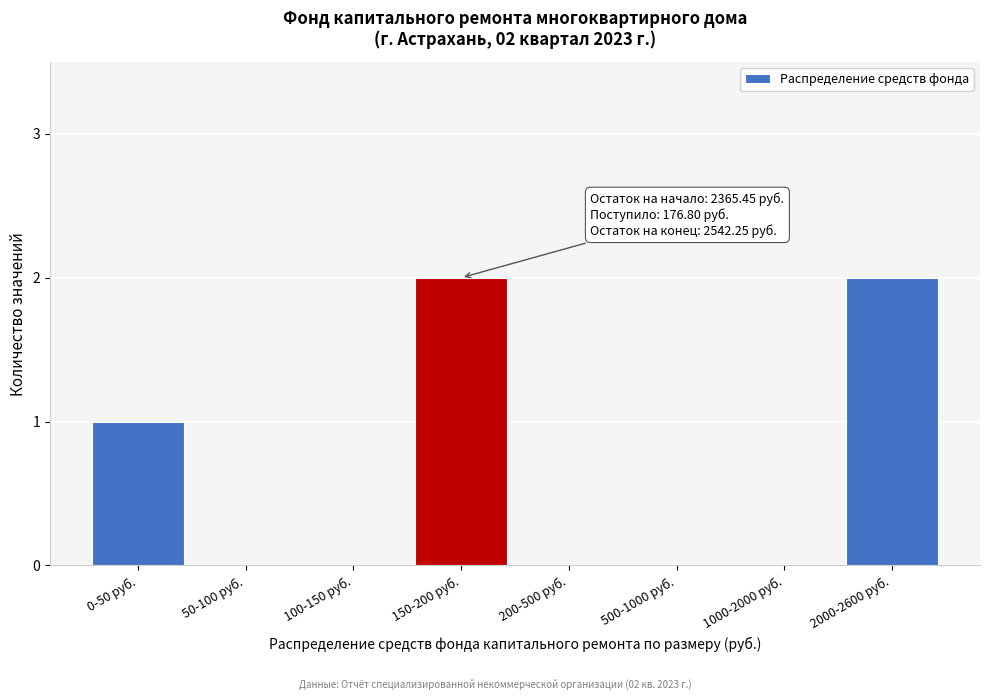

Reading left to right, transcribe all the data shown in this chart.

0-50 руб.=1	50-100 руб.=0	100-150 руб.=0	150-200 руб.=2	200-500 руб.=0	500-1000 руб.=0	1000-2000 руб.=0	2000-2600 руб.=2